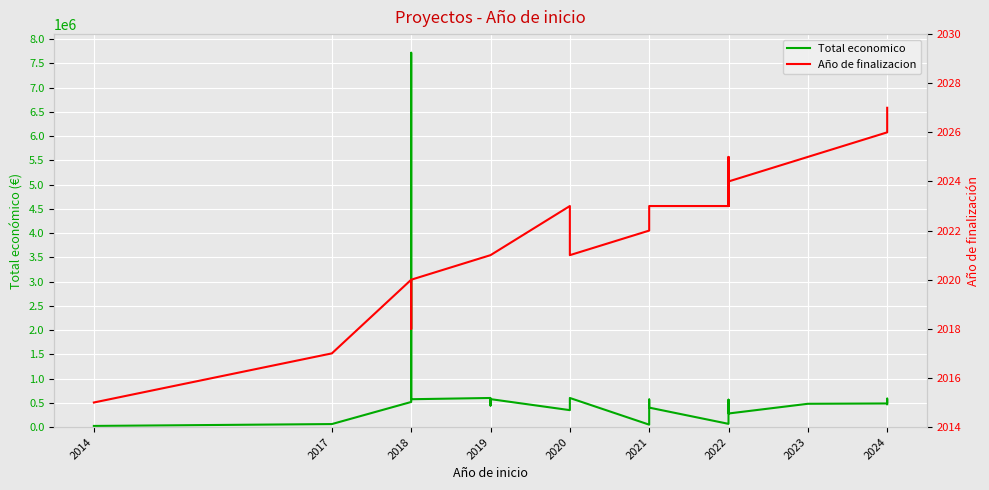

What is the minimum value shown in the chart?

2015